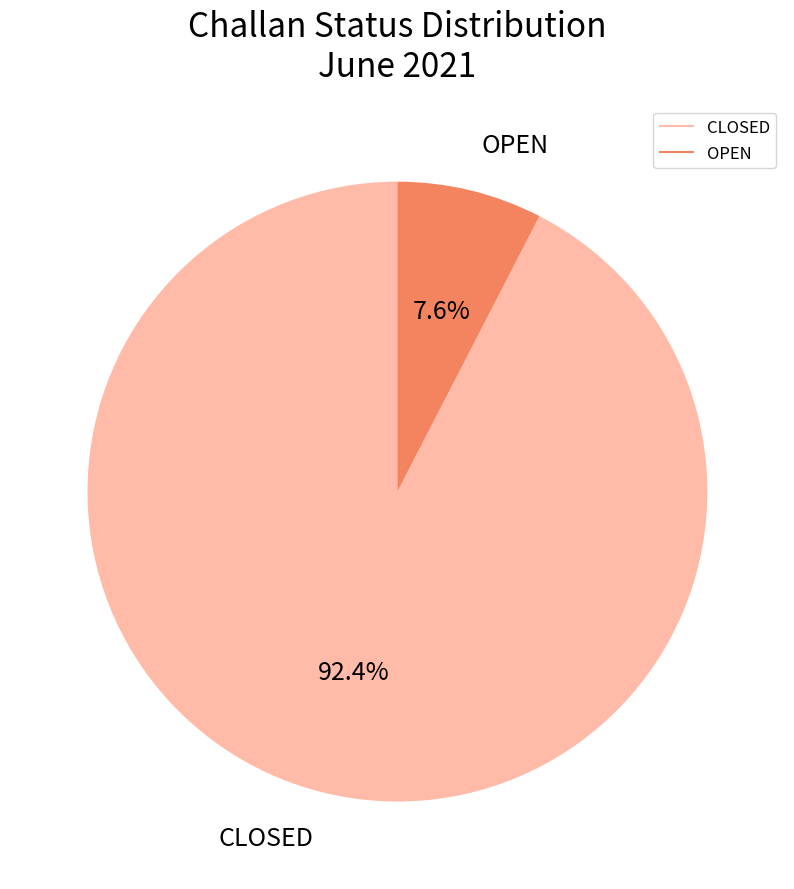

Is there any slice that represents more than half of the pie?

Yes